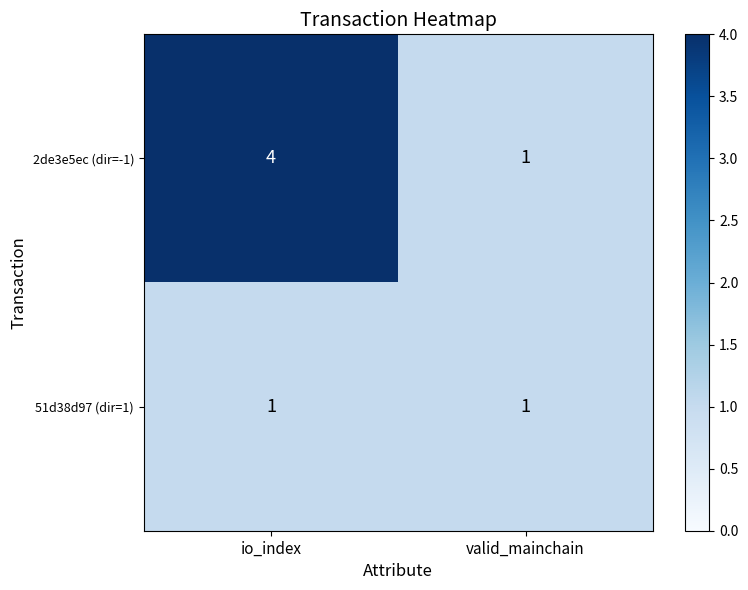

Which series has the widest spread of values?

2de3e5ec (dir=-1)